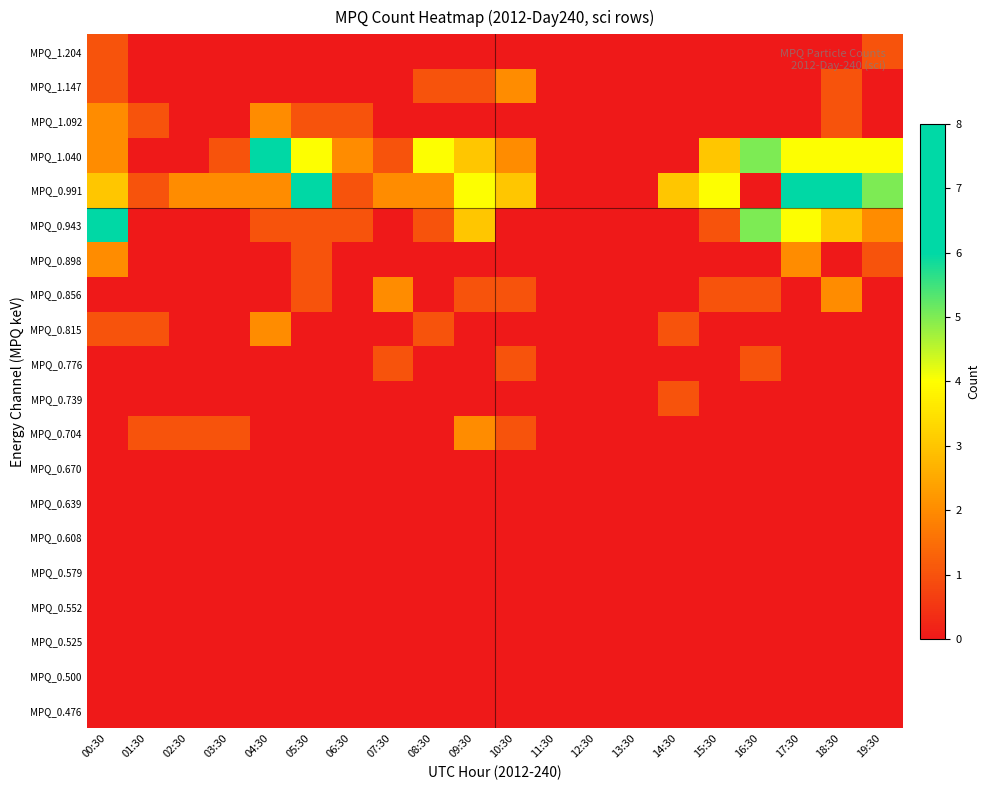

What is the total value across all series at 02:30?

3